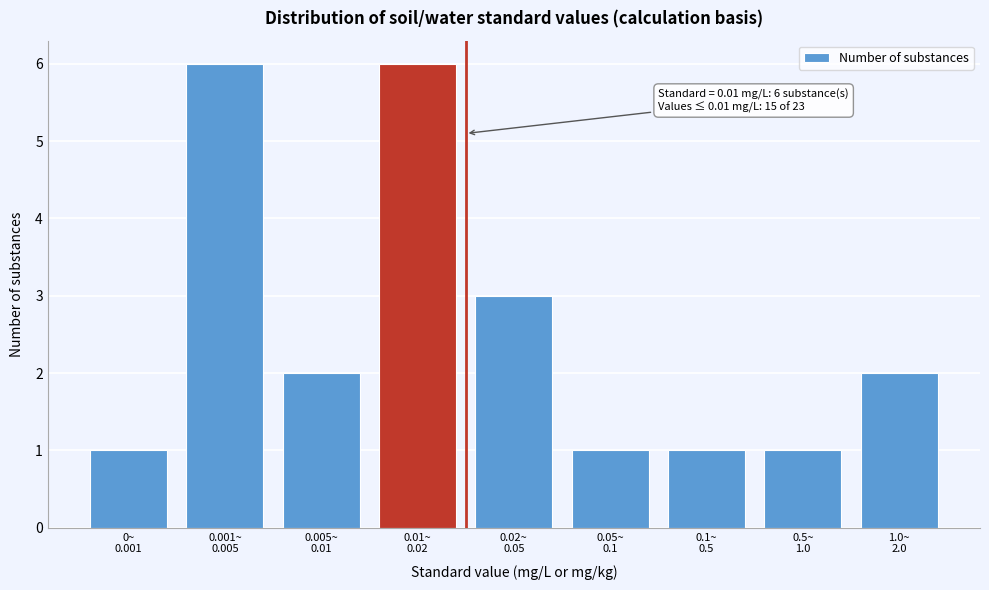

Reading right to left, extract all data points from this chart.

2	1	1	1	3	6	2	6	1